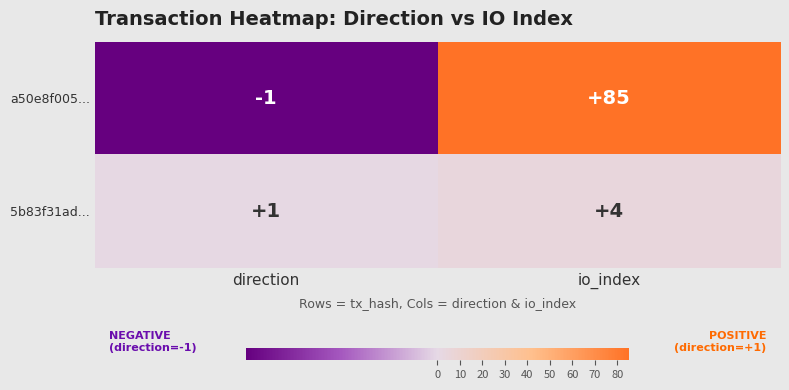

Where is 5b83f31ad... nearest to the value 2?

direction